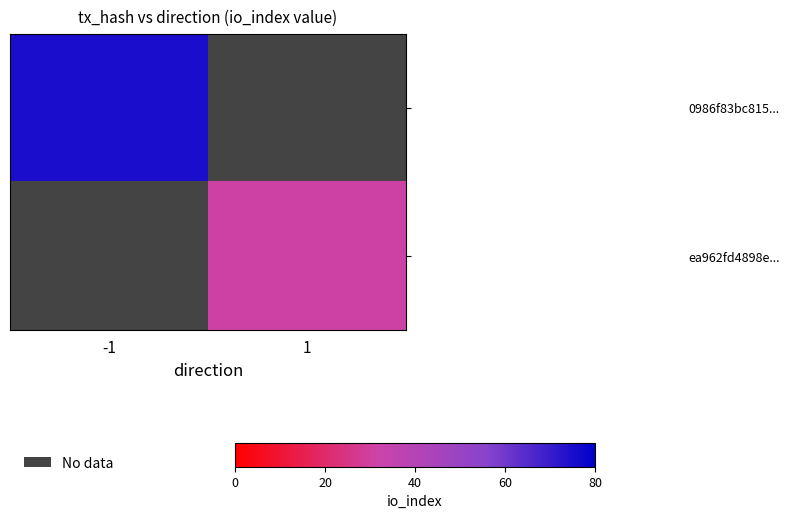

Rank the categories by 0986f83bc815... value from highest to lowest.

-1, 1